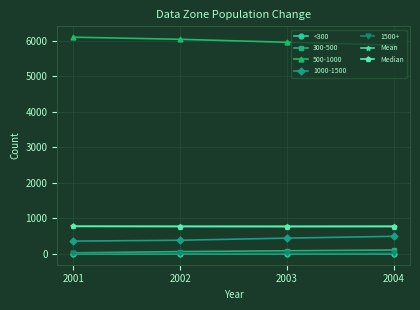

True or false: Median and <300 cross at least once.

False